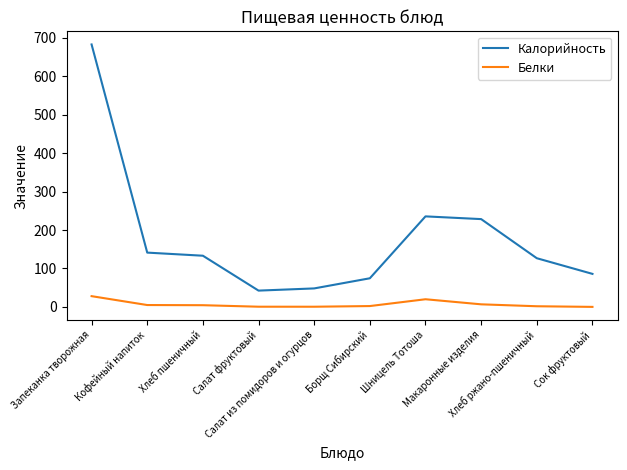

Rank the series by their average value, from highest to lowest.

Калорийность, Белки